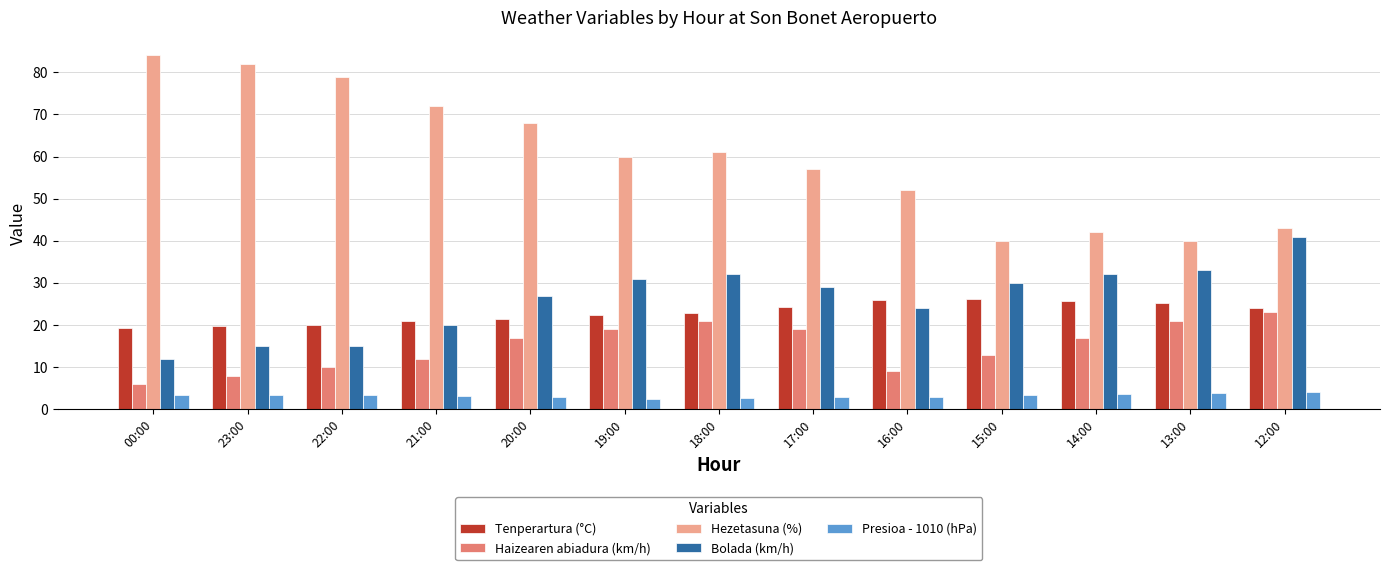

What is the label of the 12th bar from the right?

23:00